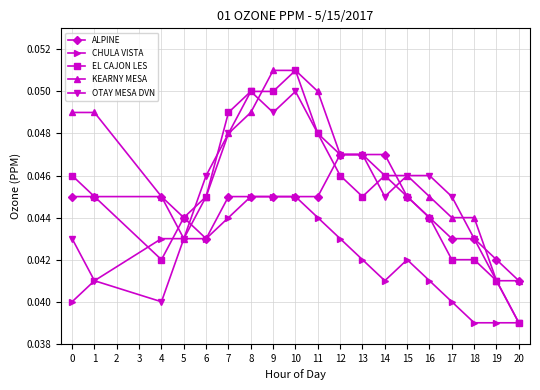

How many ALPINE values are between 0 and 1?

19